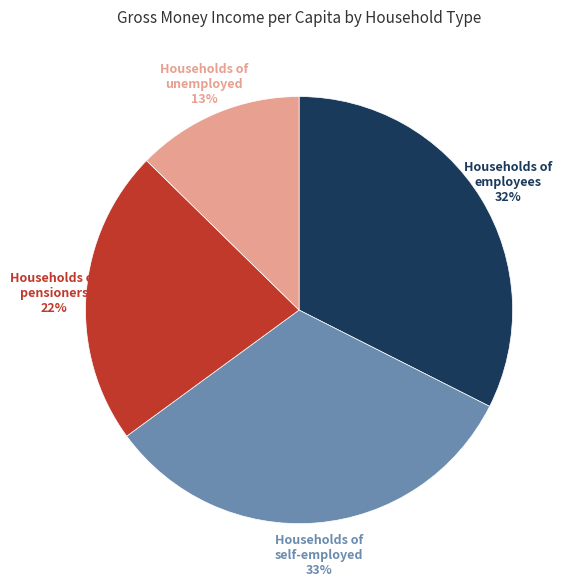

The Households of pensioners slice represents 16% of the pie. True or false?

False